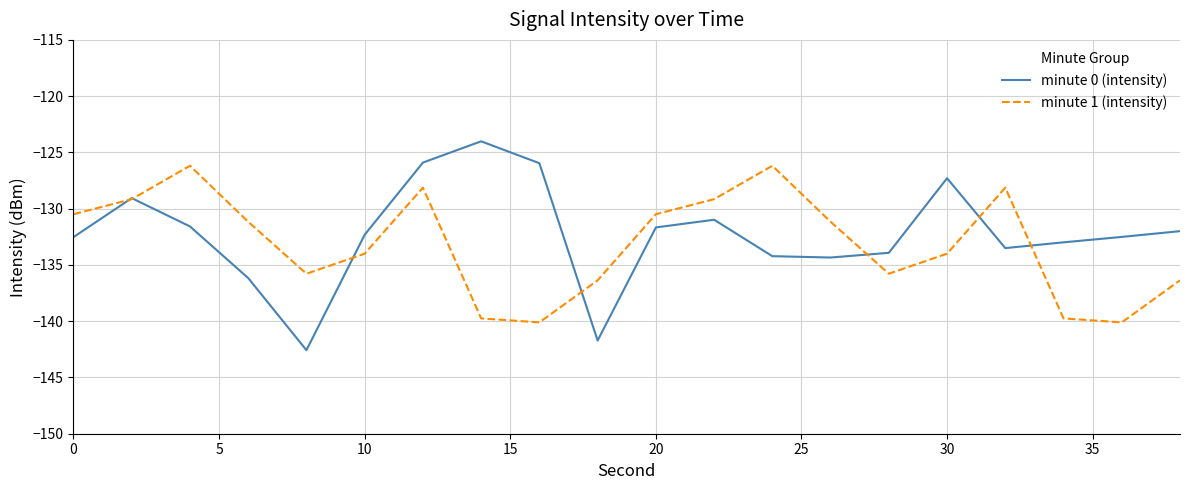

Which series has the largest range (max minus min)?

minute 0 (intensity)